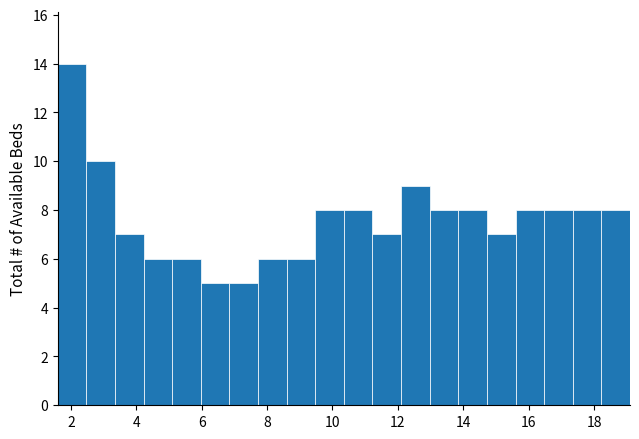

Over which range of the x-axis is the bar tallest?

1.6 to 2.4